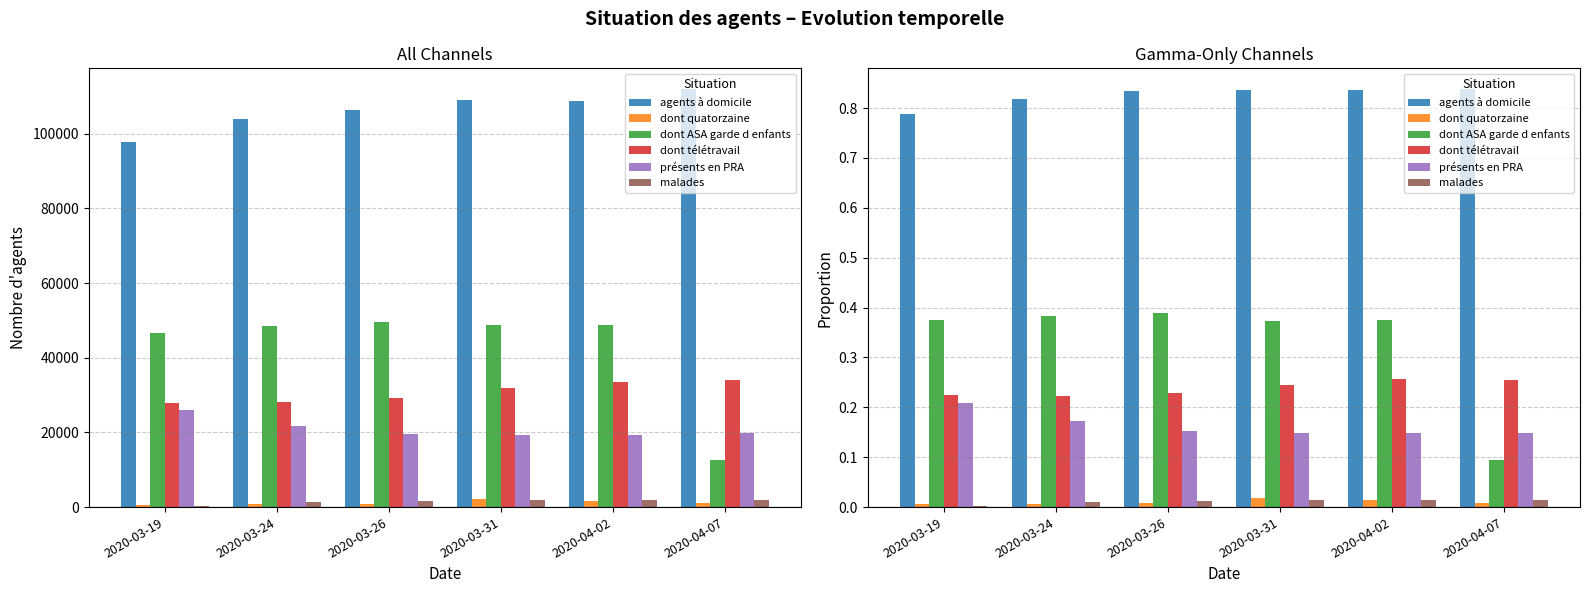

How many distinct data groups are displayed?

6